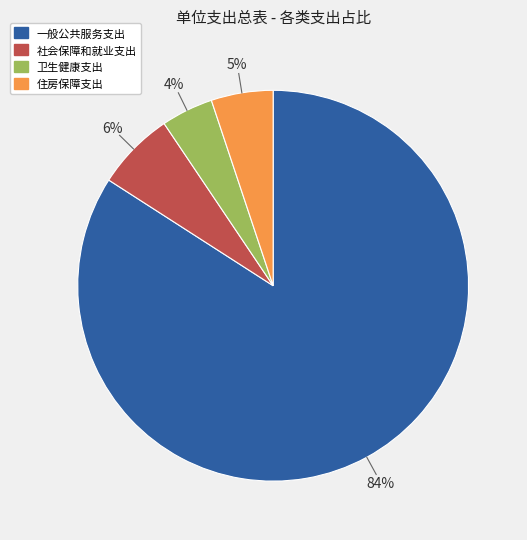

True or false: 卫生健康支出 accounts for 4% of the total.

True